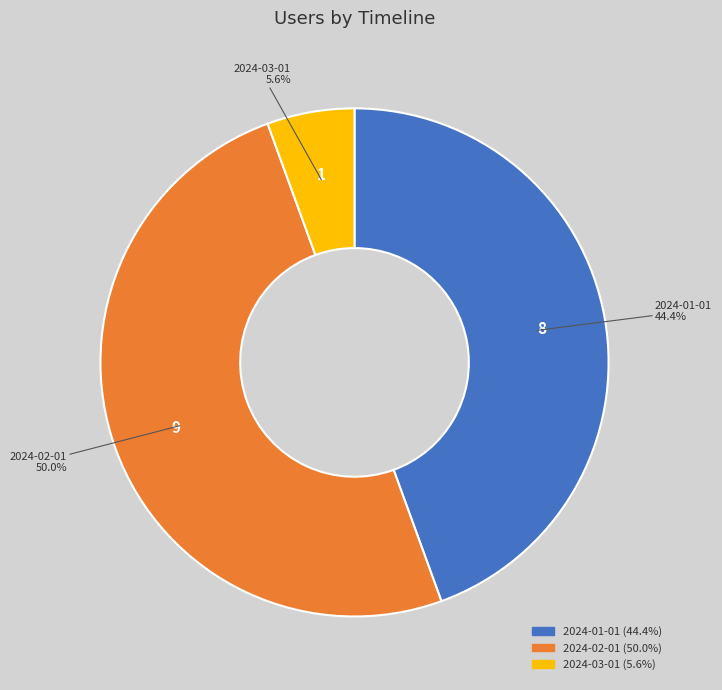

True or false: 2024-02-01 accounts for 45% of the total.

False